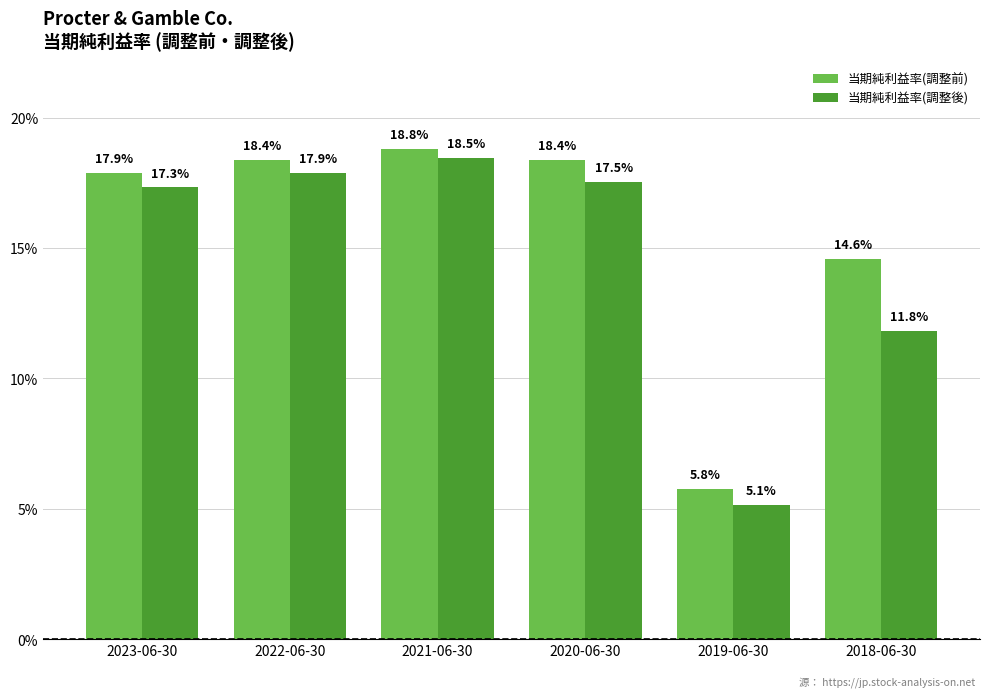

Reading left to right, list all the values displayed in this chart.

当期純利益率(調整前): 2023-06-30=0.2	2022-06-30=0.2	2021-06-30=0.2	2020-06-30=0.2	2019-06-30=0.1	2018-06-30=0.1
当期純利益率(調整後): 2023-06-30=0.2	2022-06-30=0.2	2021-06-30=0.2	2020-06-30=0.2	2019-06-30=0.1	2018-06-30=0.1